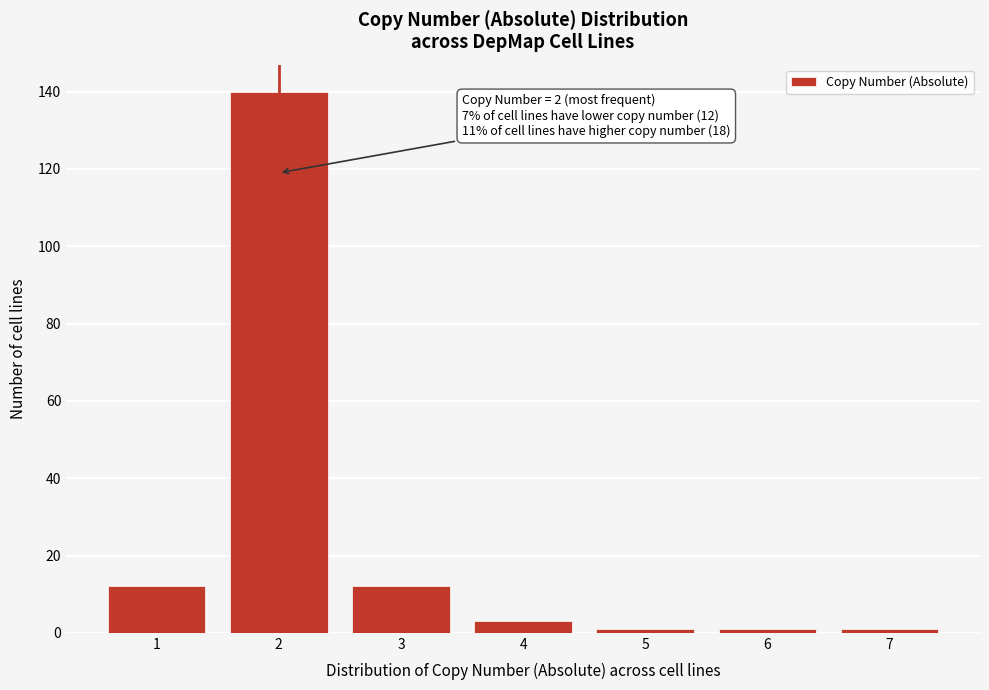

Which range on the x-axis has the tallest bar?

1.5 to 2.5